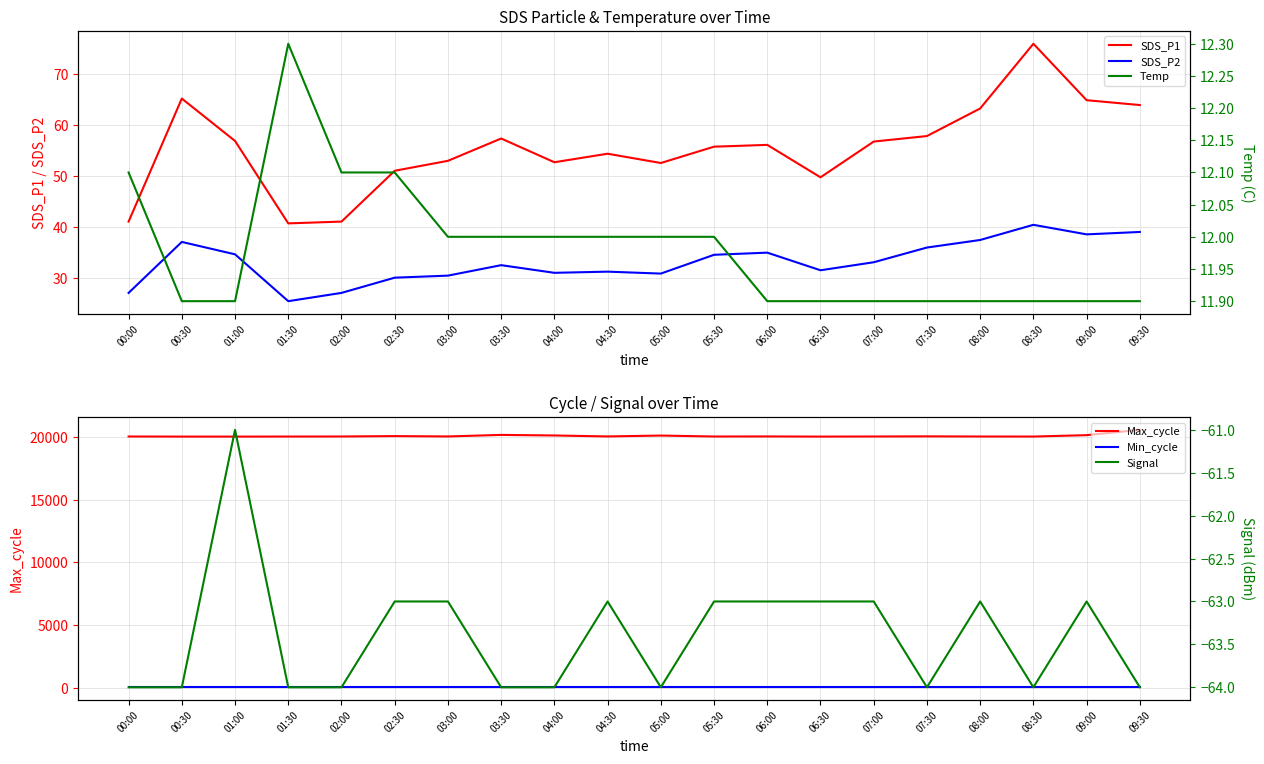

How many interior local peaks does the SDS_P1 series have?

5